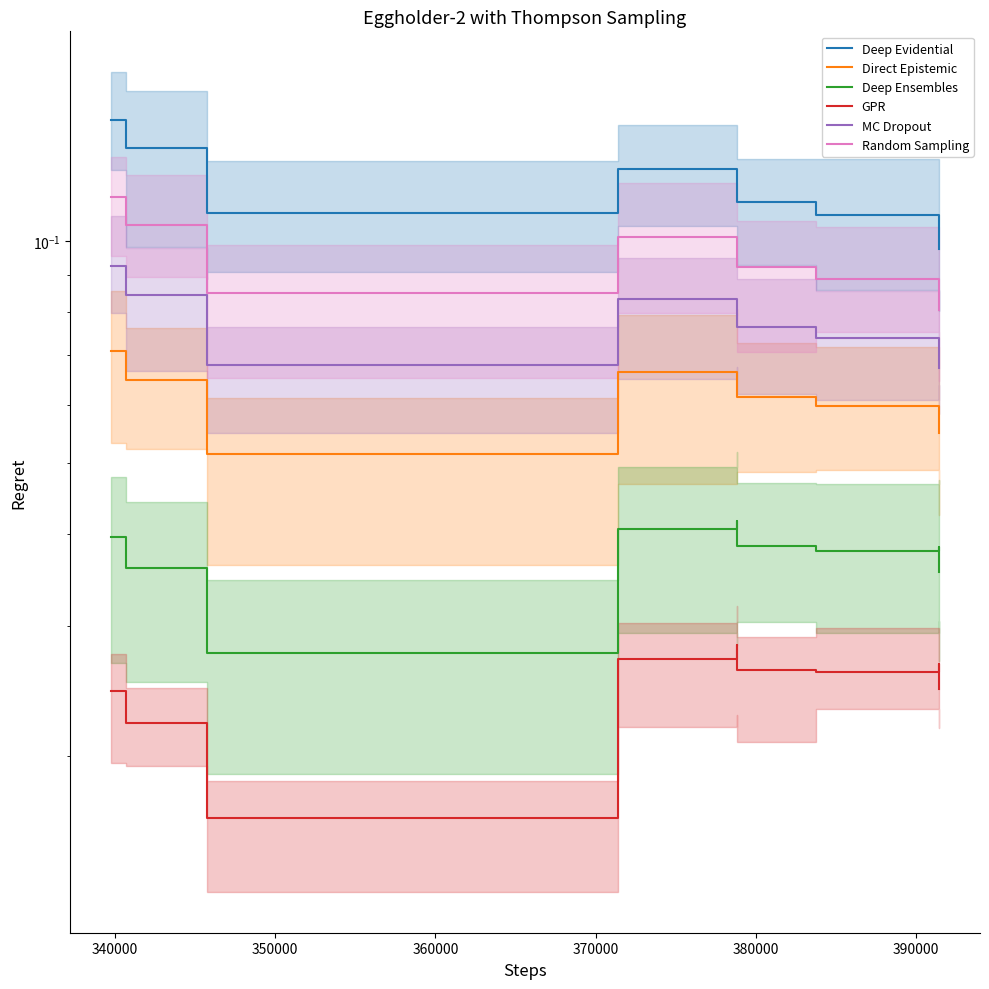

At 380000, list the series in order from largest to smallest.

Deep Evidential, Random Sampling, MC Dropout, Direct Epistemic, Deep Ensembles, GPR